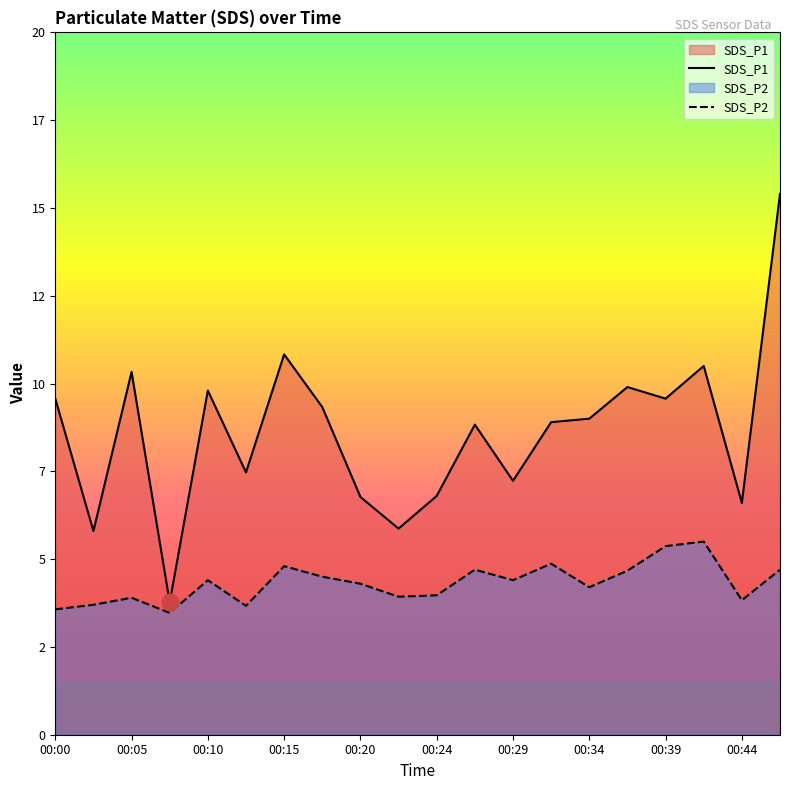

What is the lowest value of the SDS_P1 series?

3.8